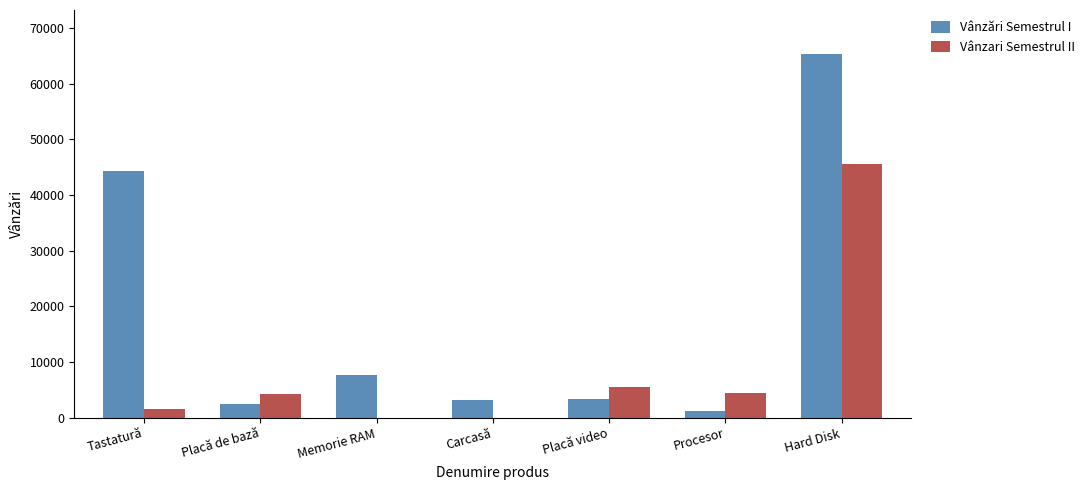

Which label corresponds to the largest value in the chart?

Hard Disk